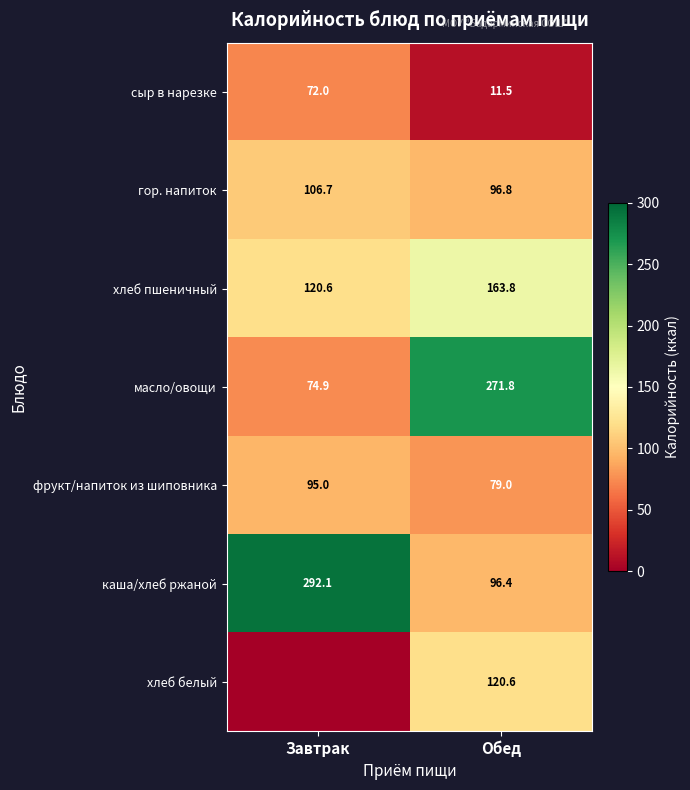

What is the total value across all series at Завтрак?

761.3